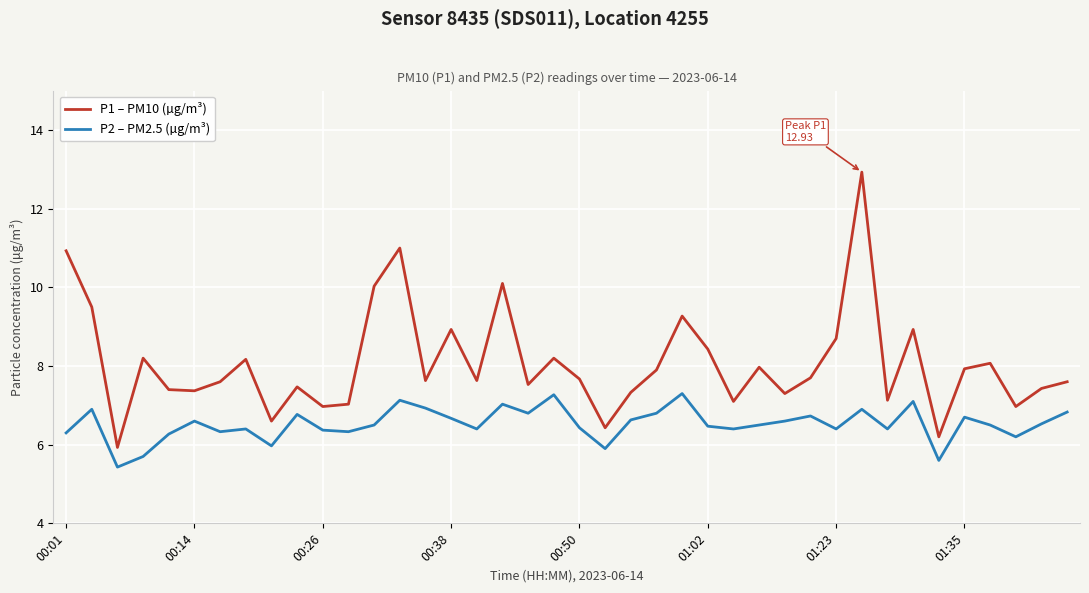

How many lines are shown in the chart?

2